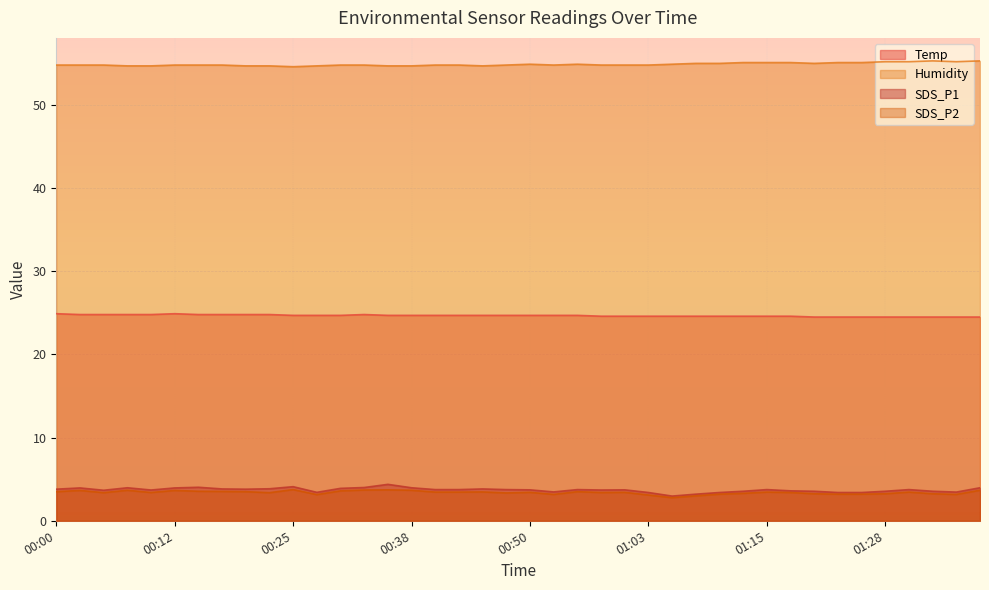

Where does the SDS_P2 series first go above 3?

00:00